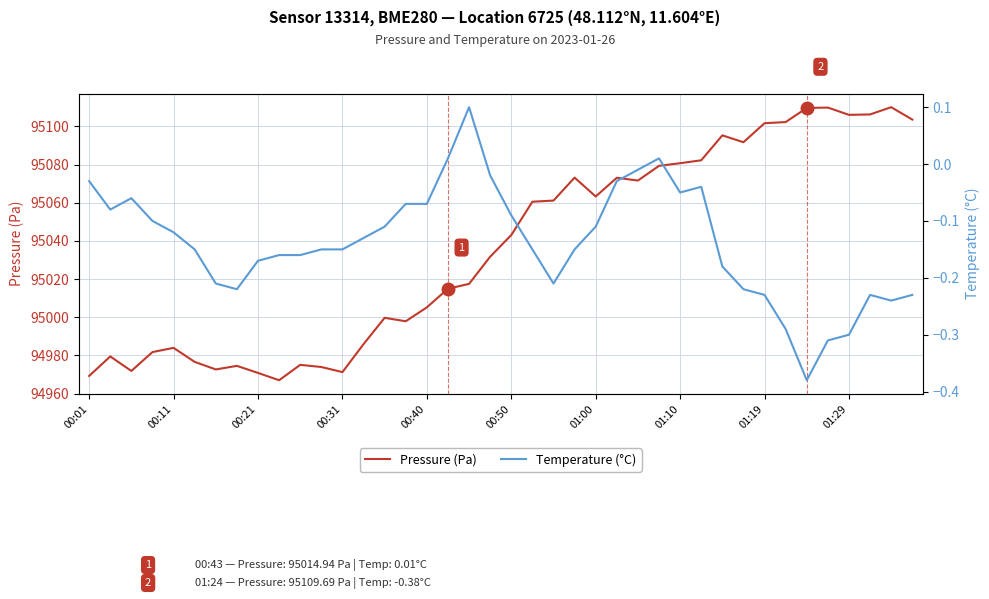

Which category has the lowest value in the Temperature (°C) series?

34